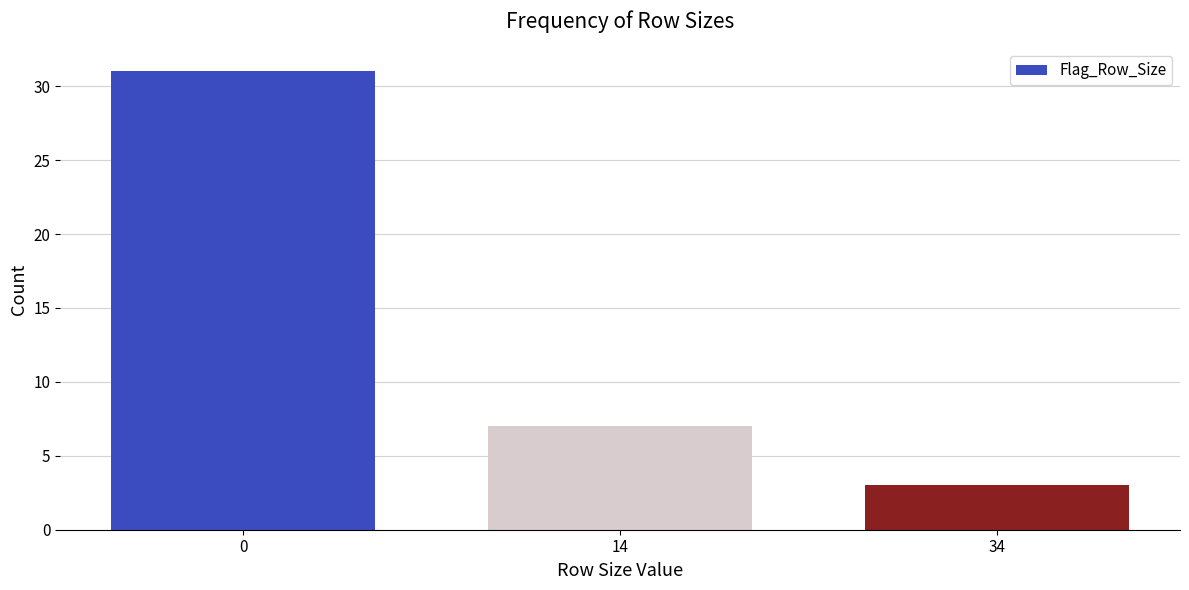

Reading right to left, extract all data points from this chart.

3	7	31